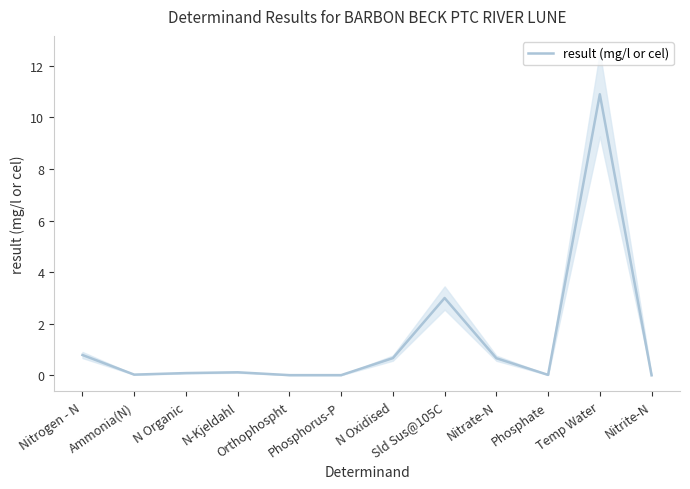

Rank the categories by value from highest to lowest.

Temp Water, Sld Sus@105C, Nitrogen - N, N Oxidised, Nitrate-N, N-Kjeldahl, N Organic, Ammonia(N), Phosphate, Orthophospht, Phosphorus-P, Nitrite-N